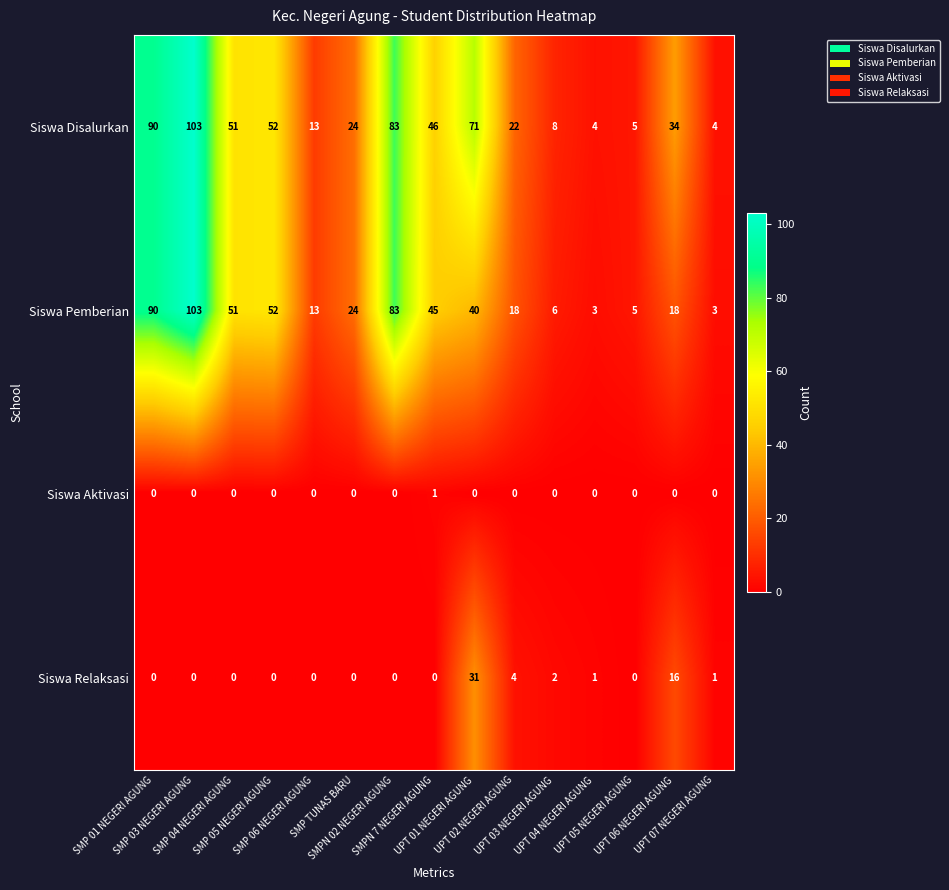

Which series has the largest total across all categories?

Siswa Disalurkan